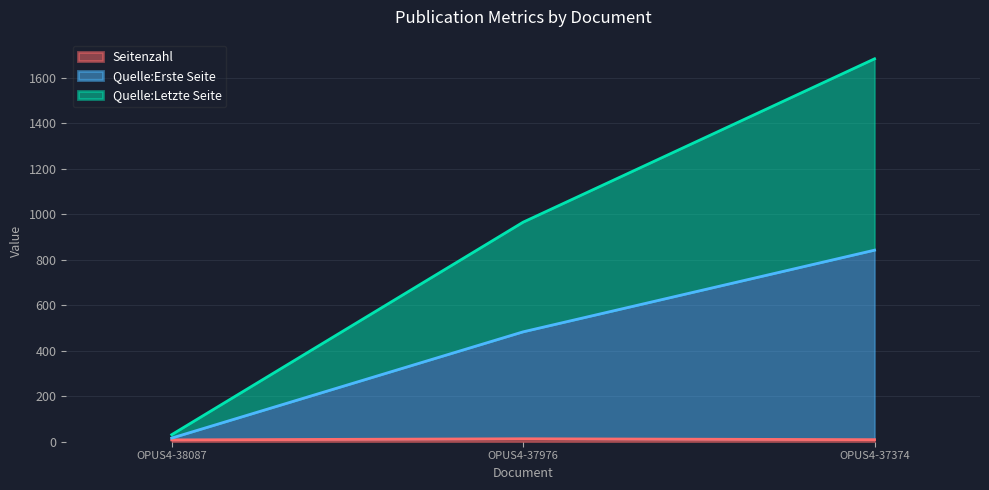

Rank the series by their average value, from highest to lowest.

Quelle:Letzte Seite, Quelle:Erste Seite, Seitenzahl